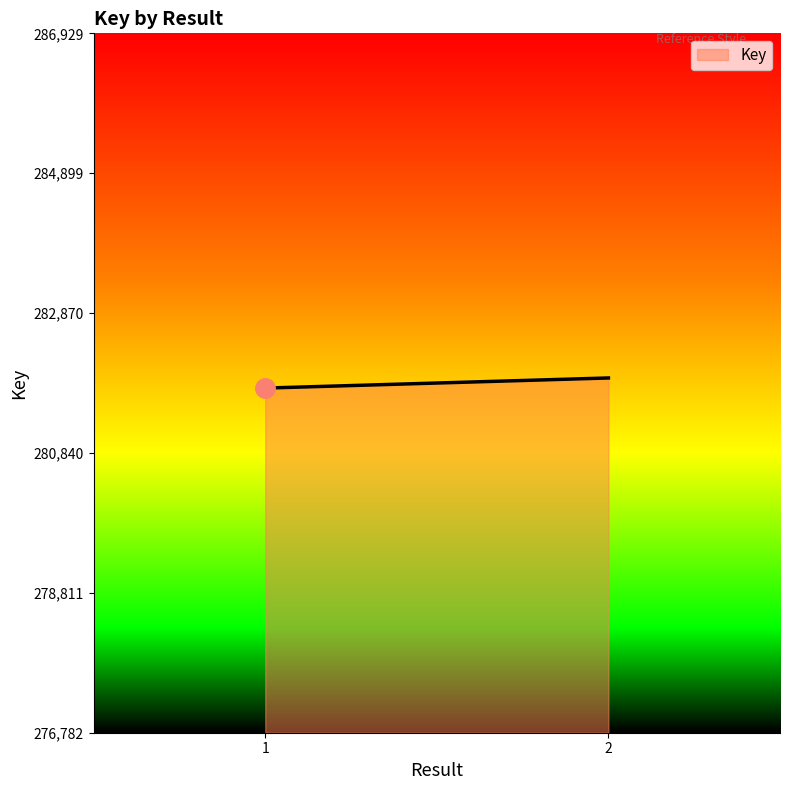

How many lines are shown in the chart?

1